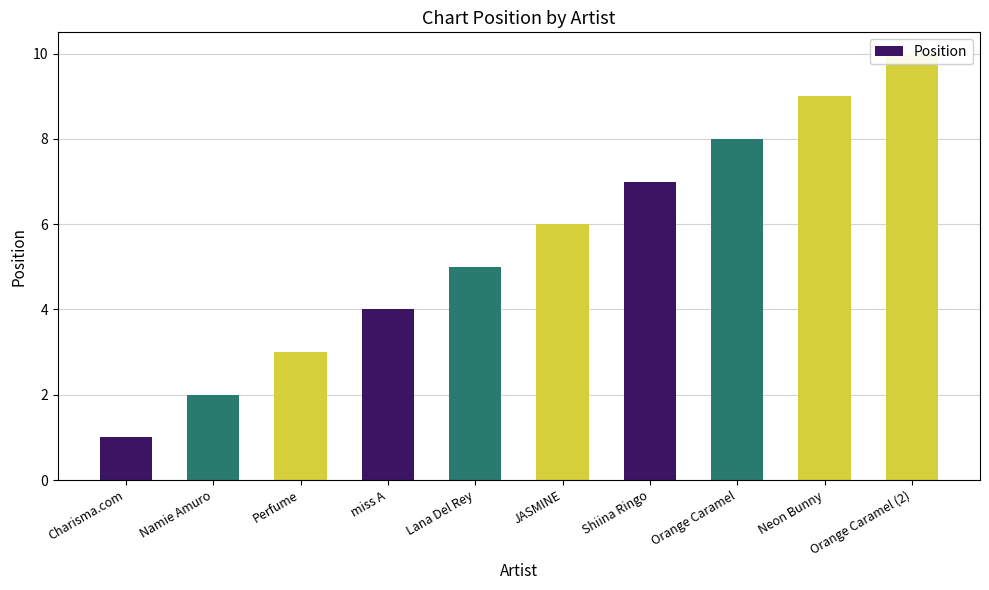

What is the label of the 3rd bar from the right?

Orange Caramel